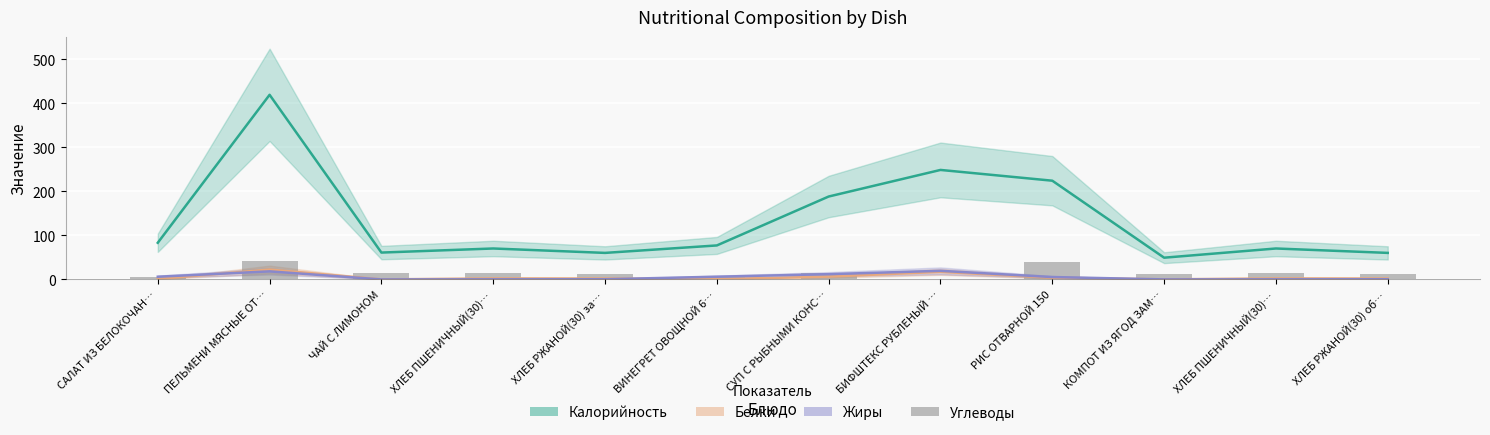

Is it true that the value at СУП С РЫБНЫМИ КОНС… is 13.9?

True